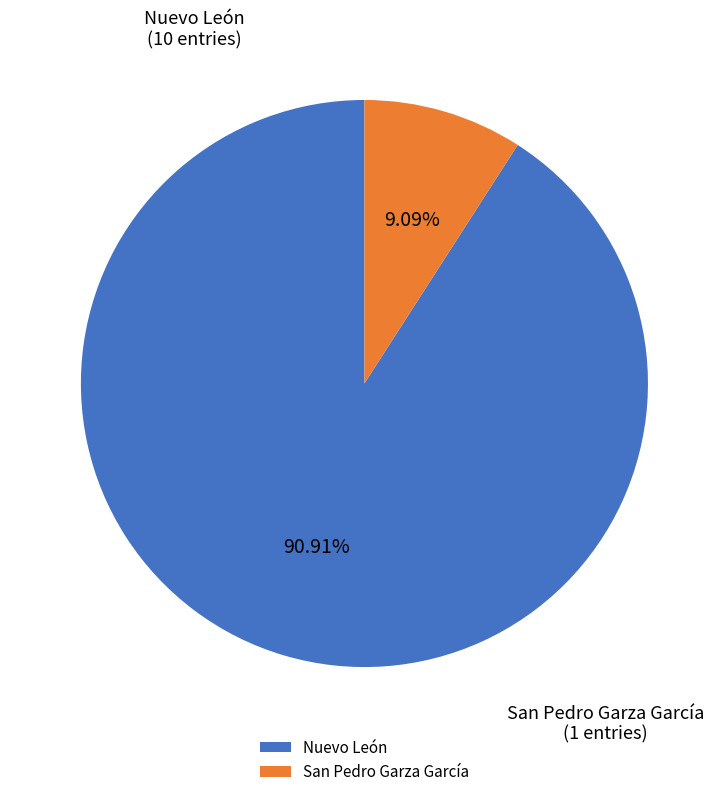

Which has a higher value, Nuevo León or San Pedro Garza García?

Nuevo León